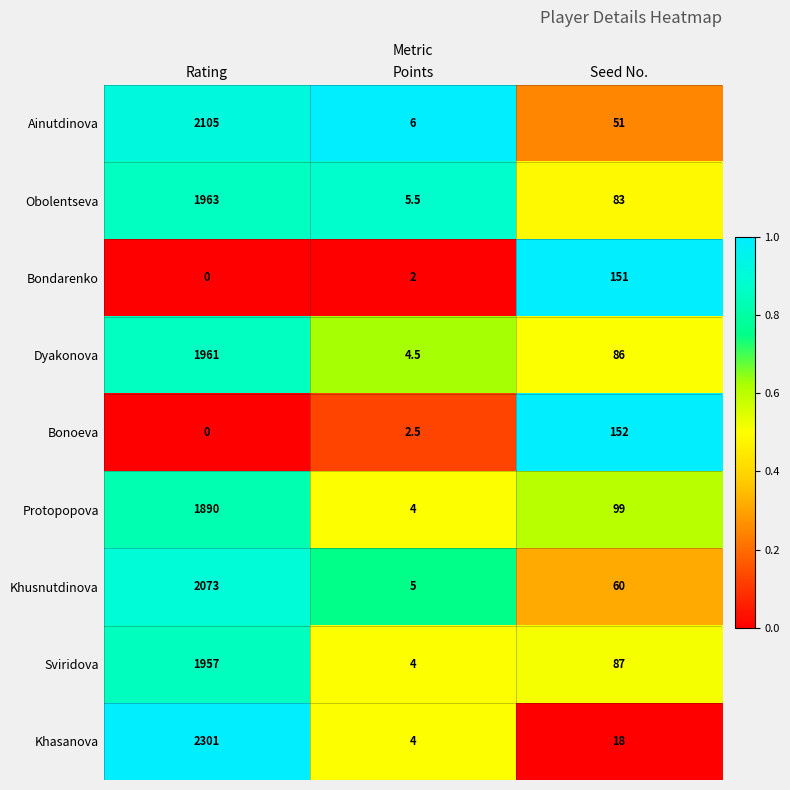

What is the greatest value displayed?

2301.0